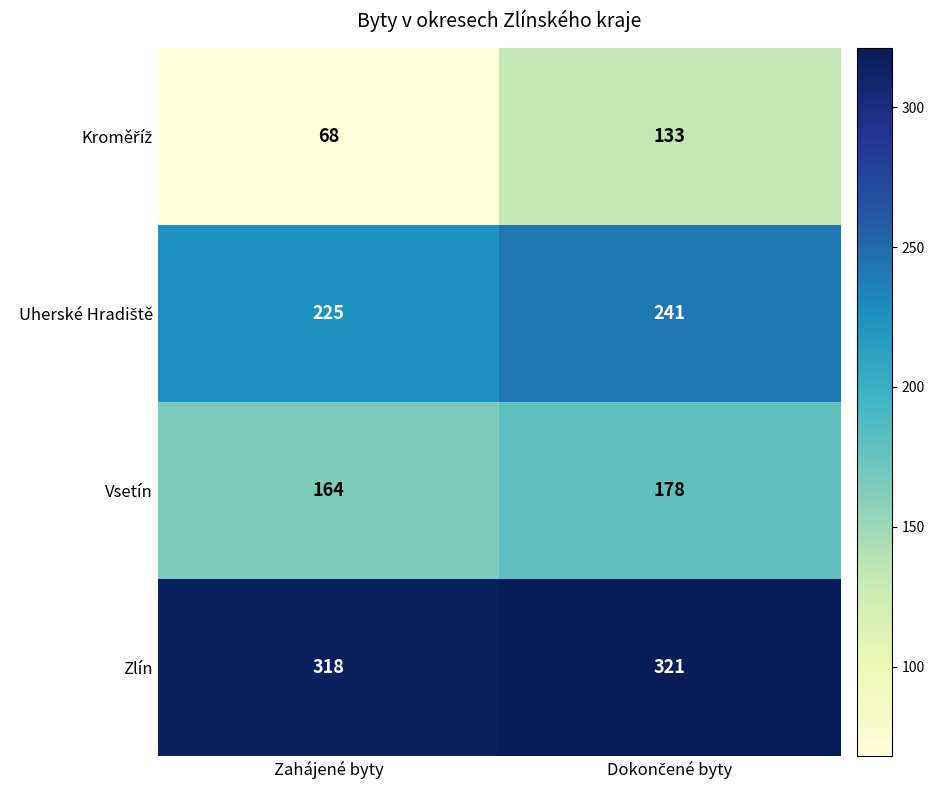

What is the sum of all Vsetín values?

342